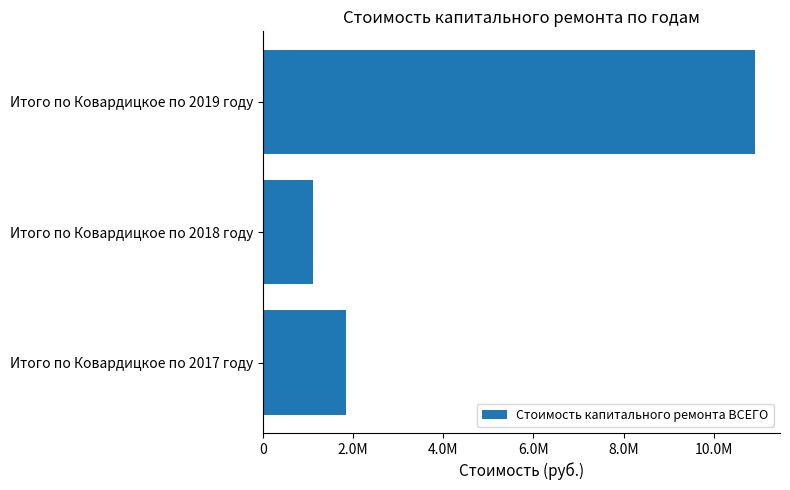

What is the smallest value displayed?

1100304.0